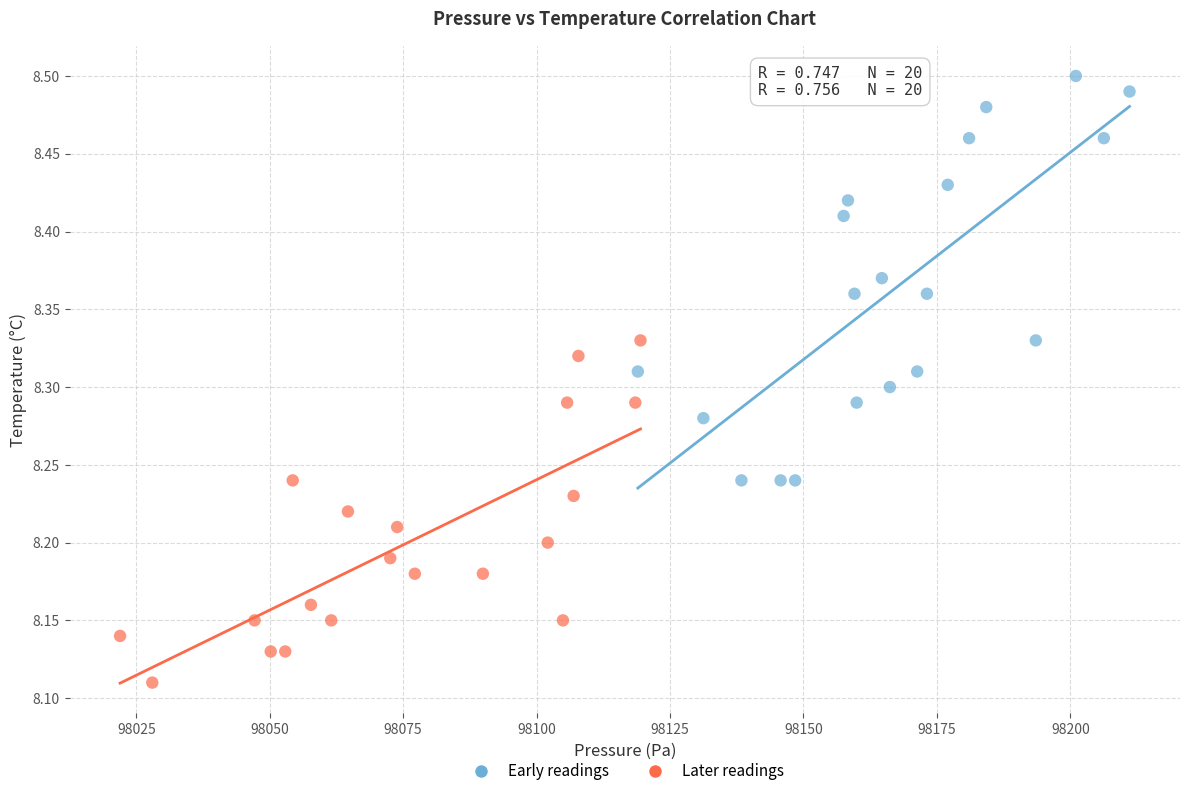

Which series reaches the maximum Y coordinate?

Early readings